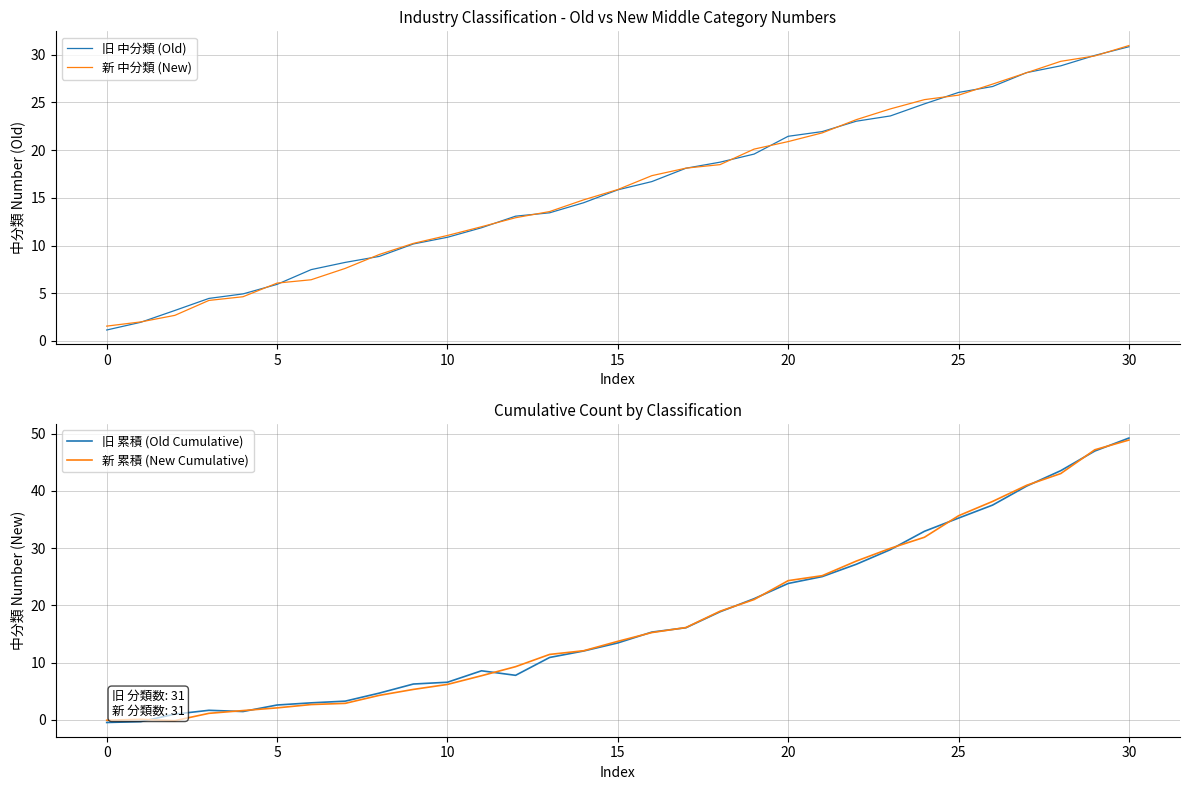

Which series has the largest range (max minus min)?

旧 累積 (Old Cumulative)